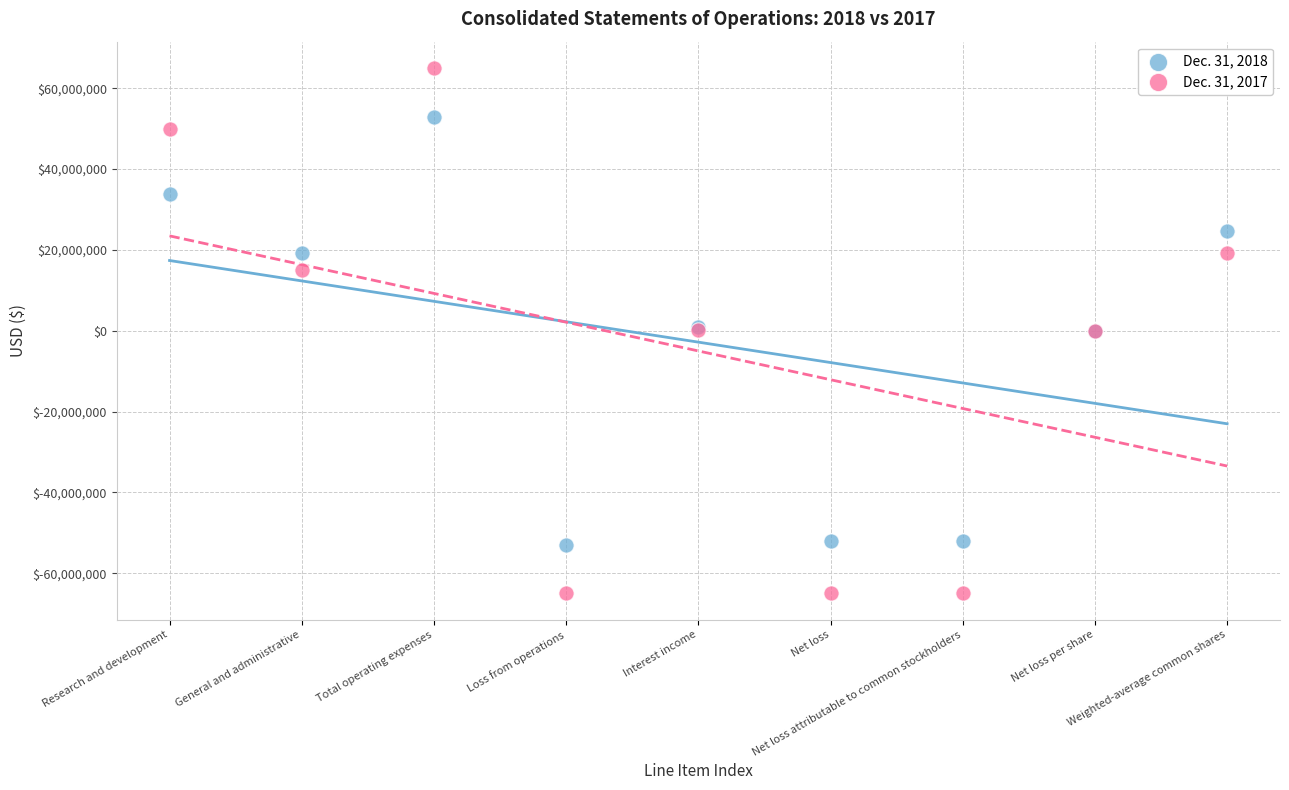

Which series reaches the maximum Y coordinate?

Dec. 31, 2017